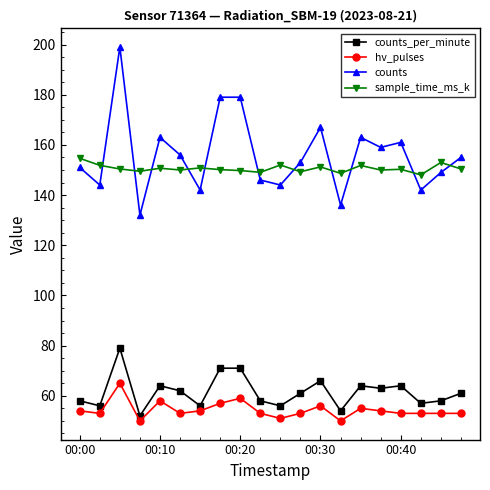

What is the value of the counts point at the 17th from the left?

161.0